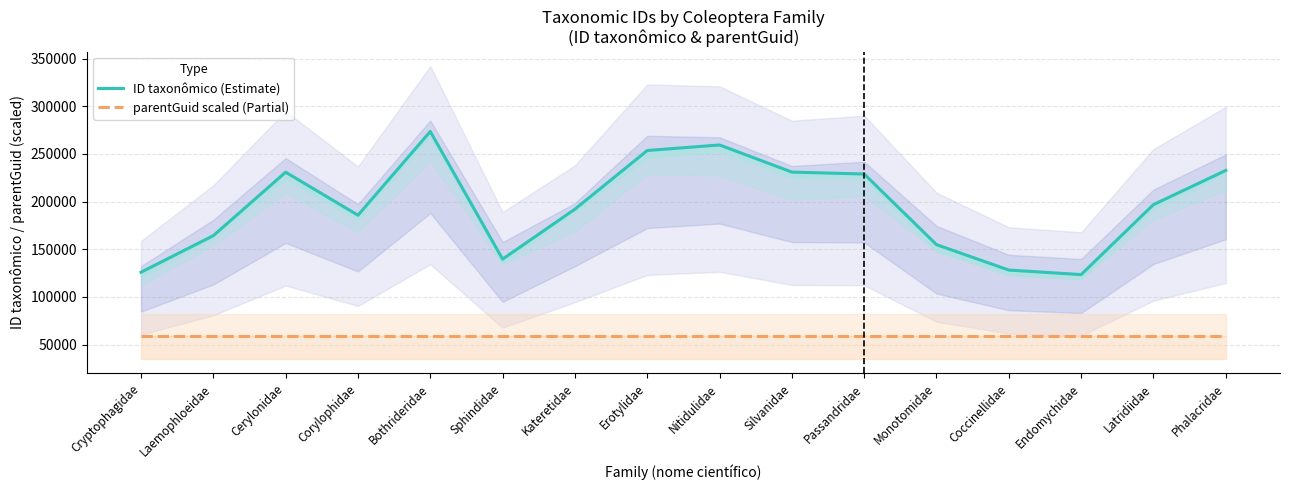

Which has a higher value, Nitidulidae or Laemophloeidae?

Nitidulidae